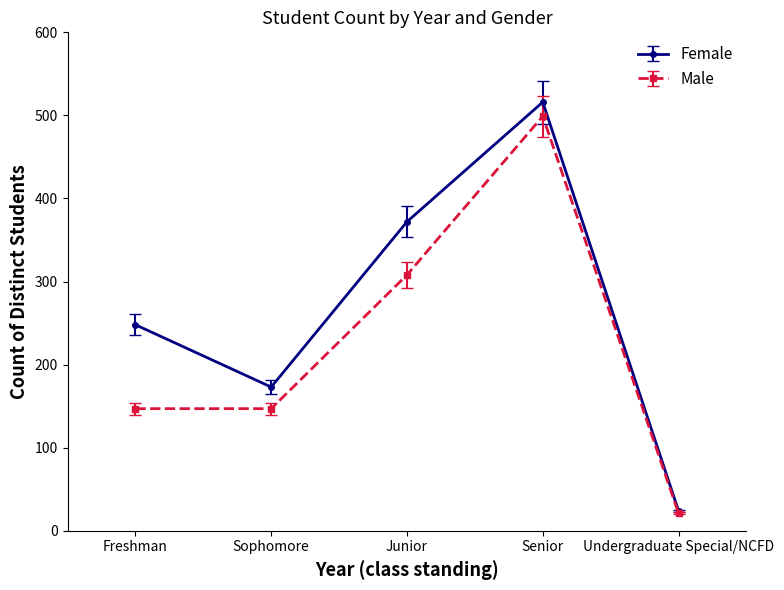

What is the spread (max minus min) of values at Sophomore?

26